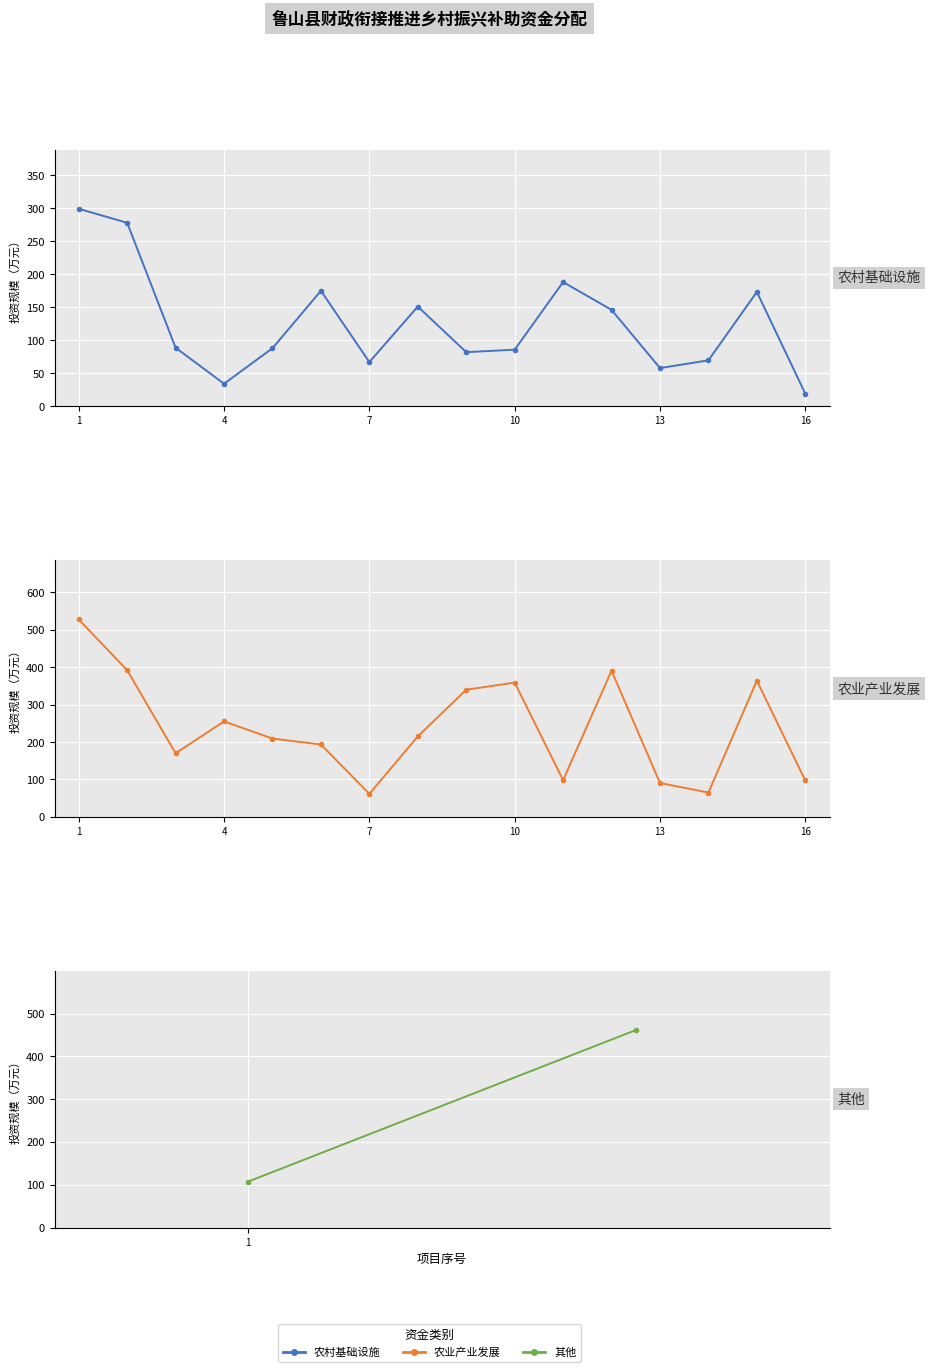

In 农村基础设施, how many points are higher than both neighbors (excluding endpoints)?

4